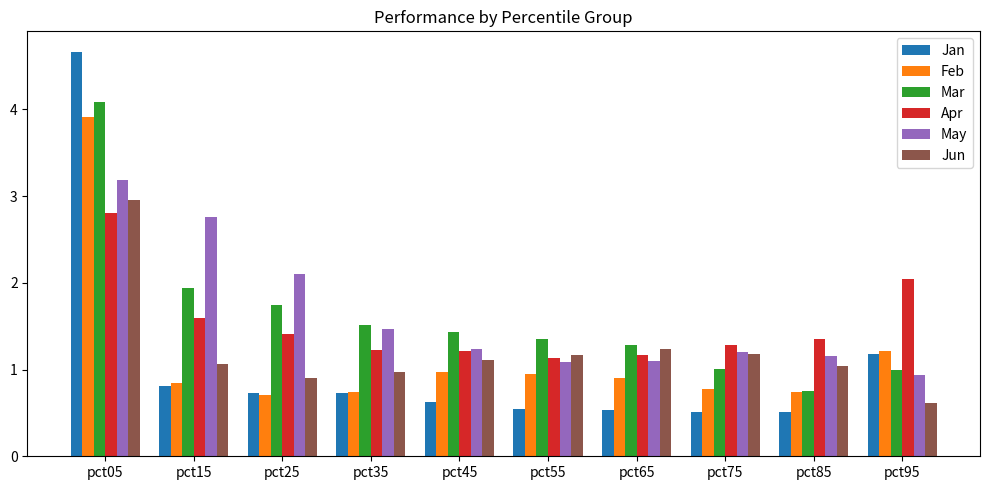

Is the value of Feb at pct45 greater than the value of Jan at pct95?

No